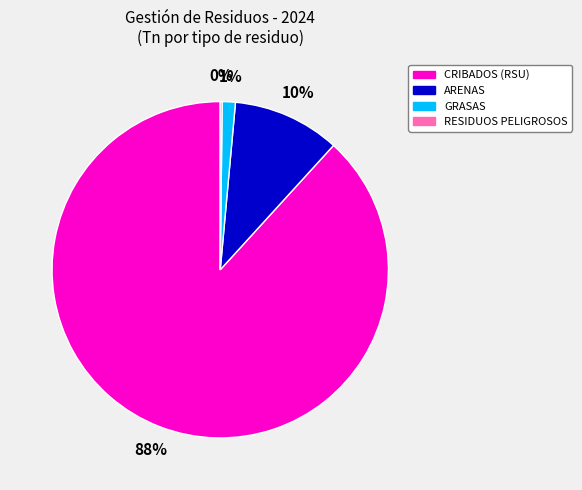

To the nearest percent, what is the average slice percentage?

25%